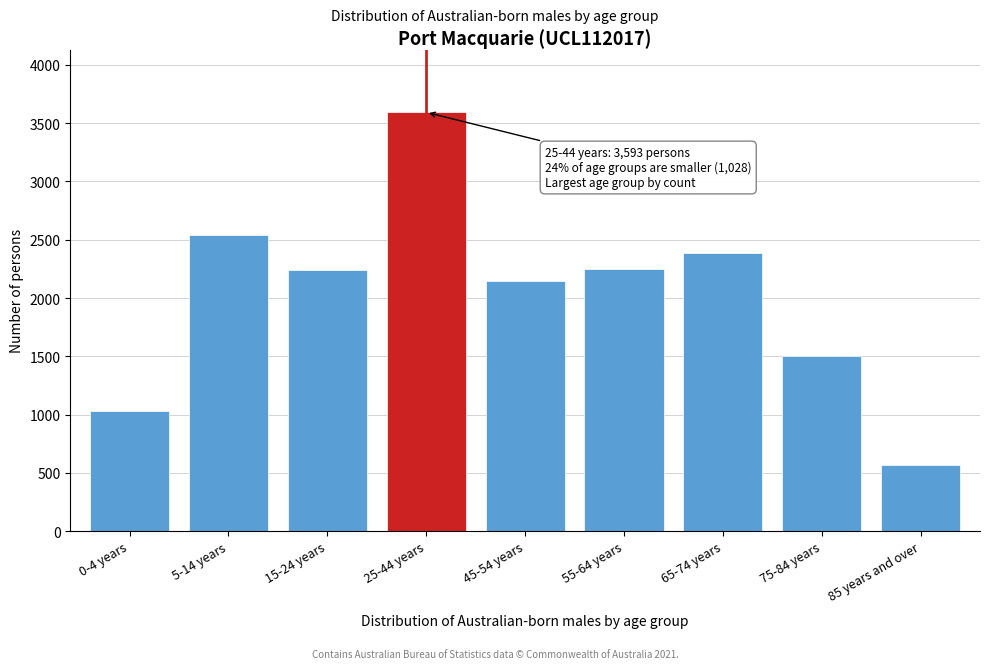

What value does the data have at 55-64 years, to the nearest 10?

2250